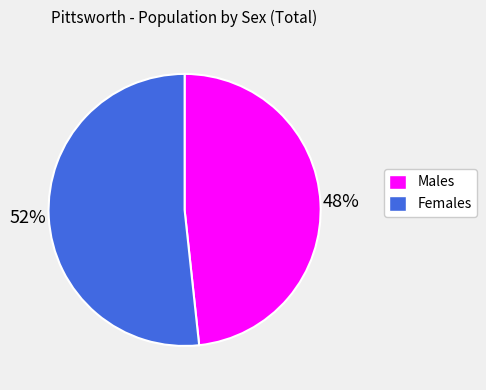

To the nearest percent, what is the combined percentage of Females and Males?

100%